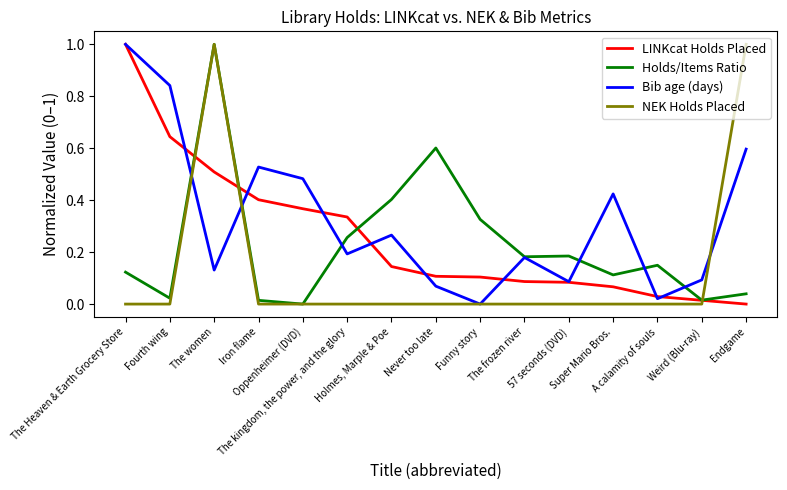

Rank the series by their average value, from lowest to highest.

NEK Holds Placed, Holds/Items Ratio, LINKcat Holds Placed, Bib age (days)